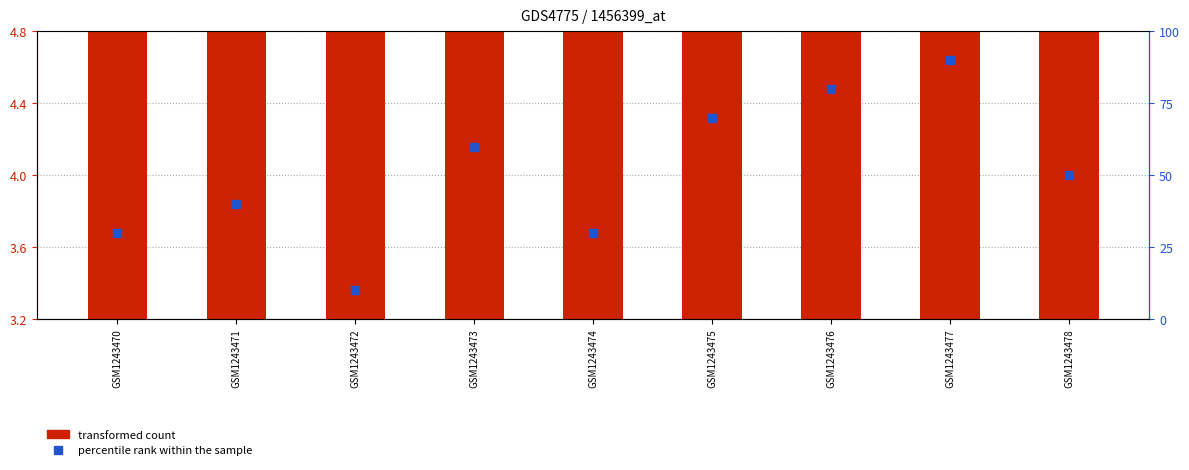

What is the smallest value displayed?

3.2